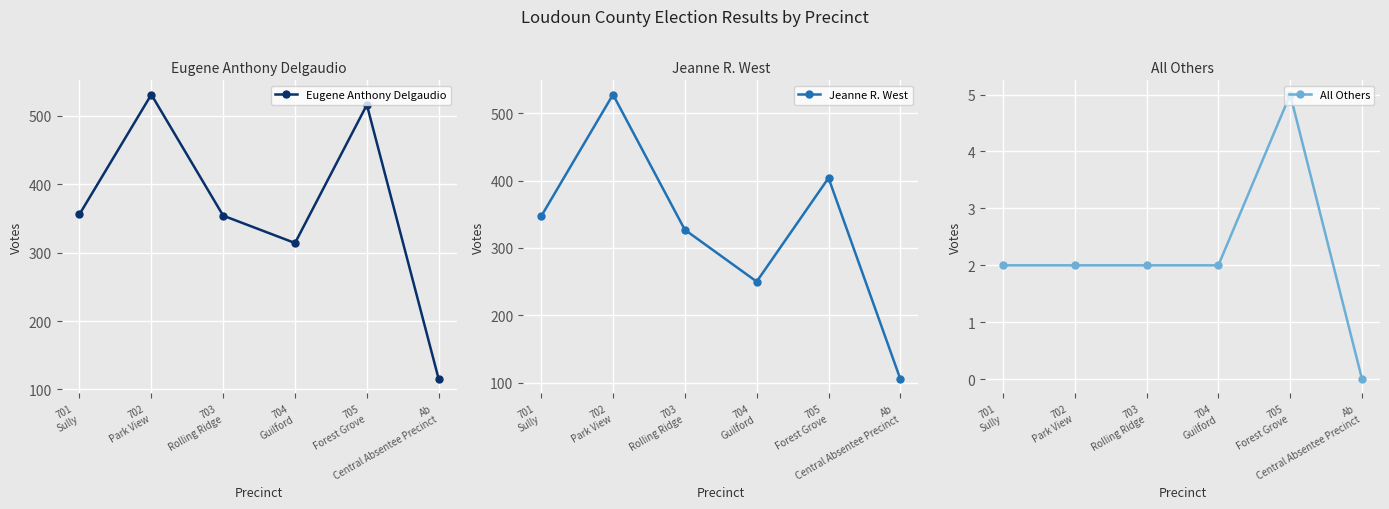

Reading right to left, list all the values displayed in this chart.

Eugene Anthony Delgaudio: 115	516	314	354	531	356
Jeanne R. West: 105	404	250	327	528	347
All Others: 0	5	2	2	2	2